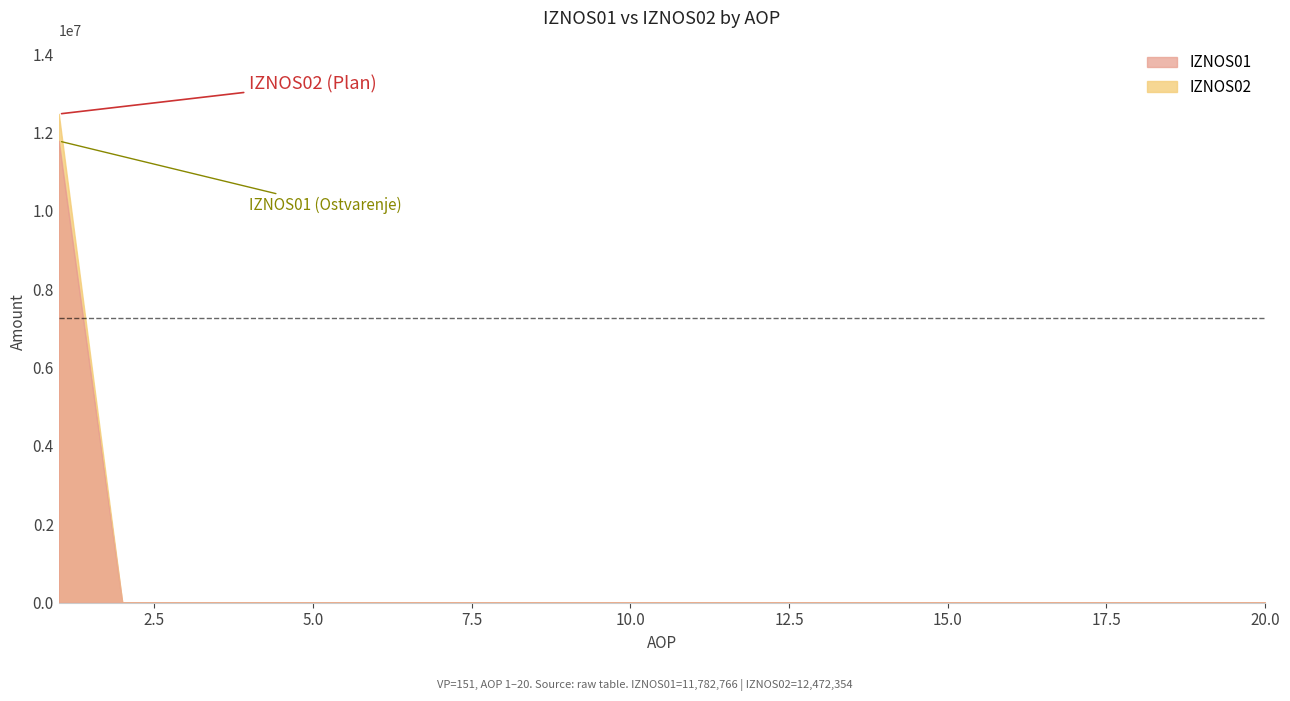

True or false: IZNOS01 and IZNOS02 intersect in this chart.

False